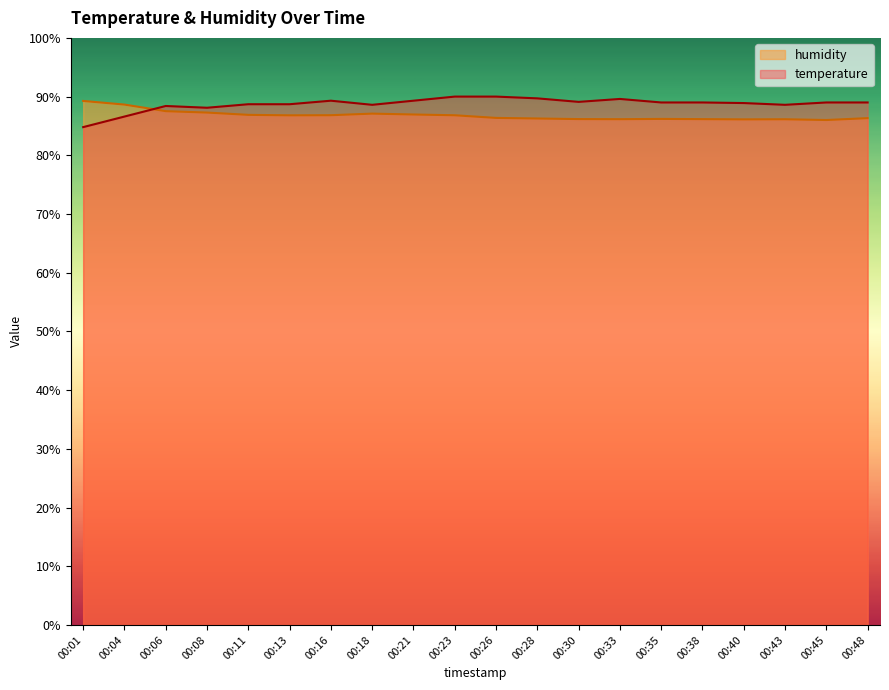

Which series changed the most between 00:33 and 00:35?

temperature